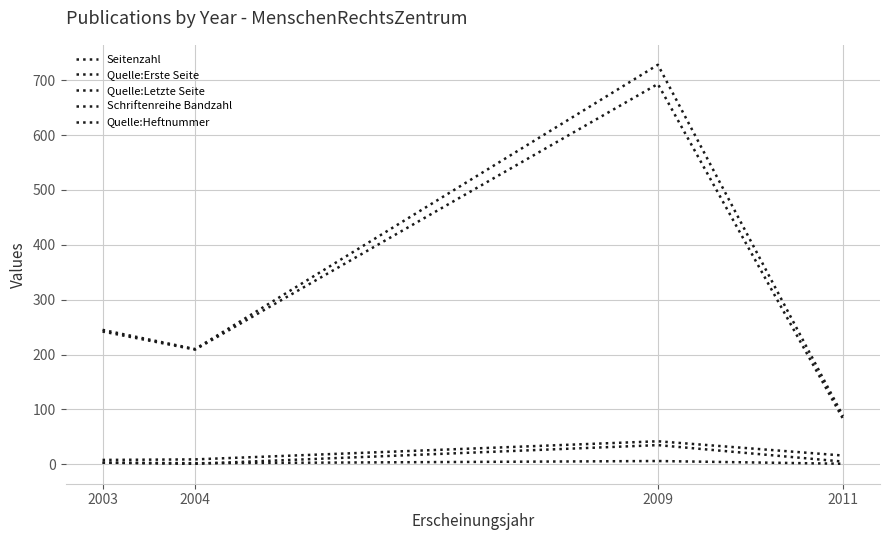

Reading left to right, what are all the values shown in this chart?

Seitenzahl: 3	1	35	5
Quelle:Erste Seite: 242	209	693	83
Quelle:Letzte Seite: 245	210	728	88
Schriftenreihe Bandzahl: 8	9	42	16
Quelle:Heftnummer: 3	2	6	1